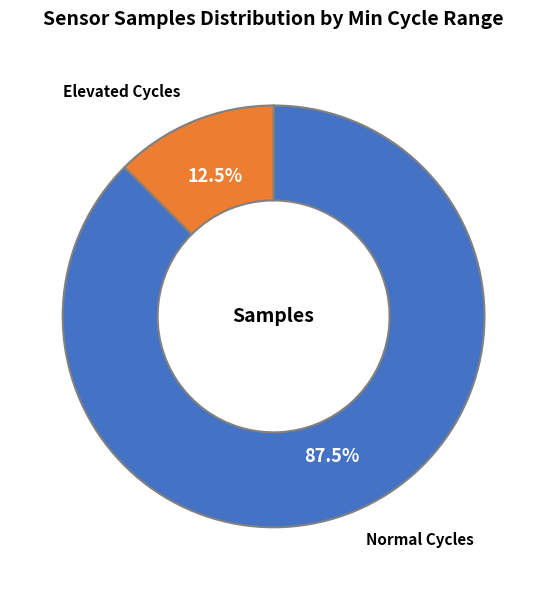

Is there a majority slice in this chart?

Yes